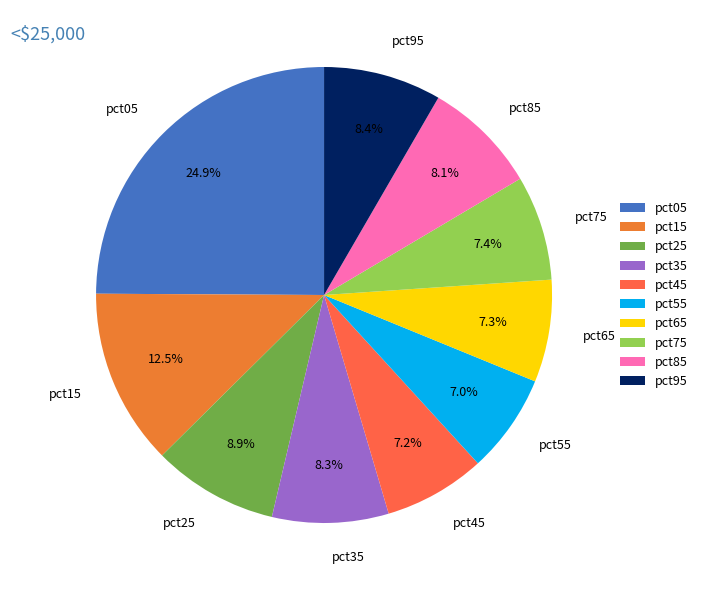

Count the number of slices in the pie.

10